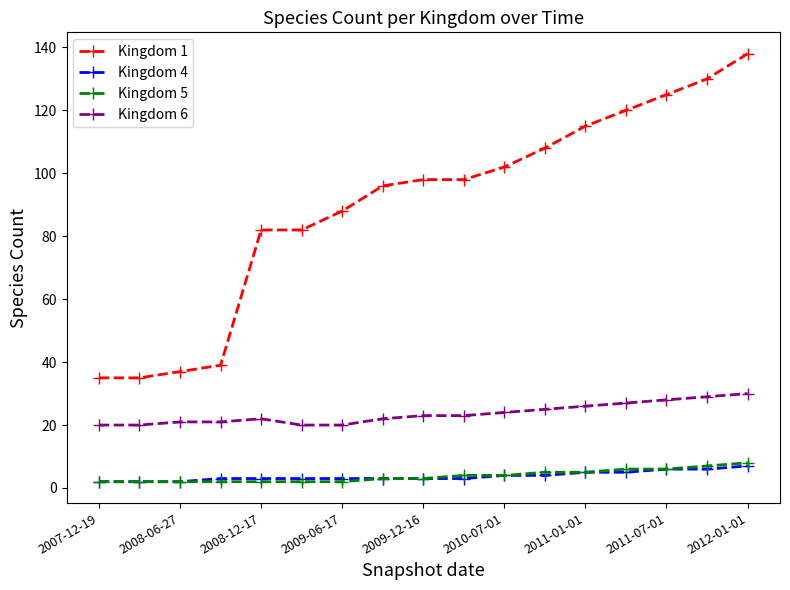

Which series has the largest range (max minus min)?

Kingdom 1